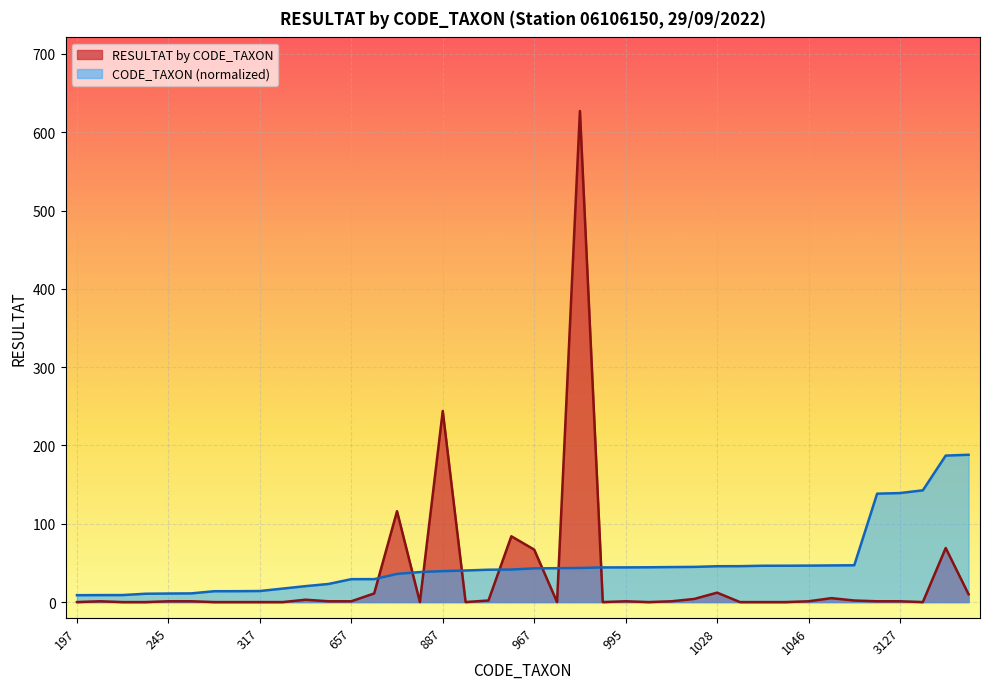

Between which two adjacent categories do CODE_TAXON (scaled) and RESULTAT by CODE_TAXON first intersect?

658 and 807